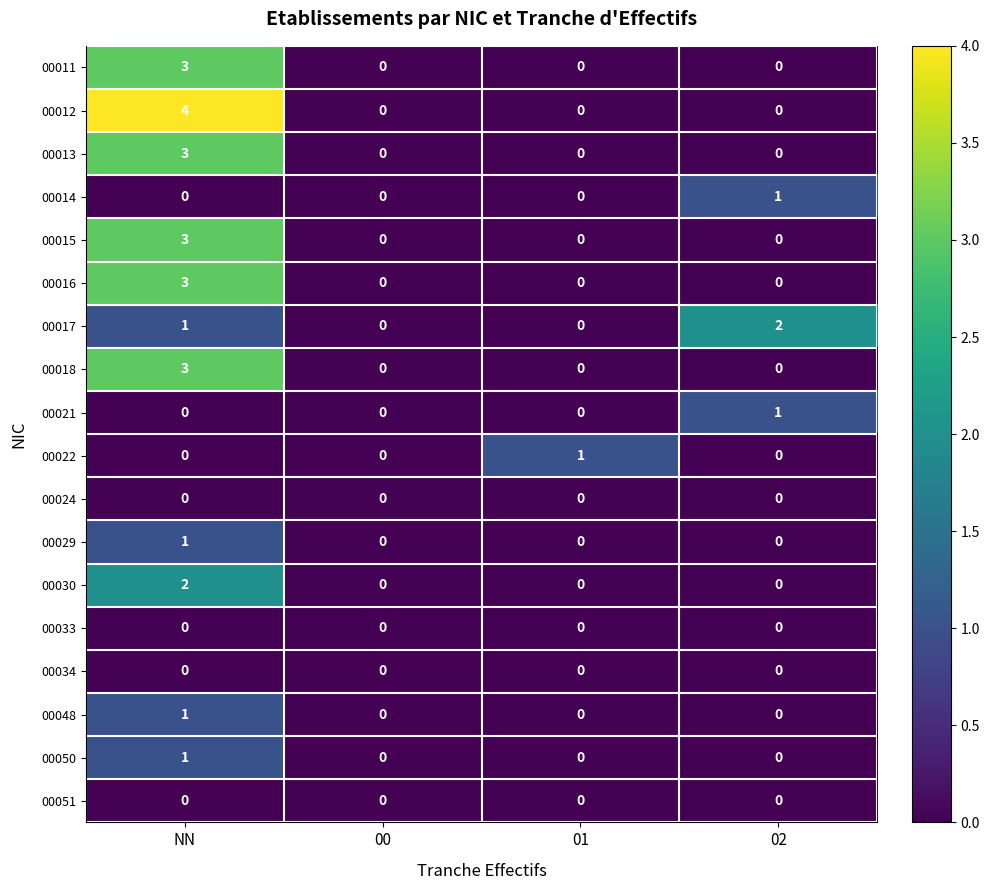

At which category is the sum across all series the highest?

NN